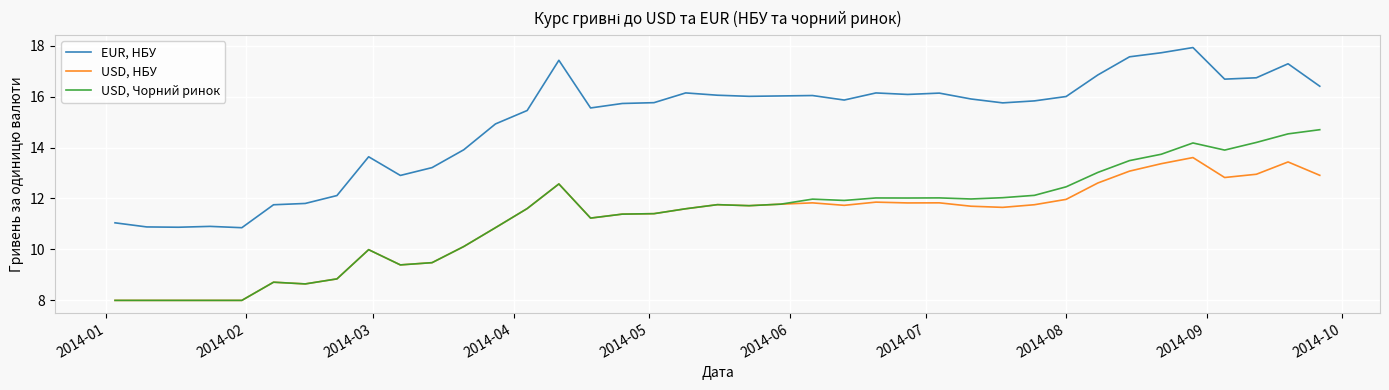

Which series has the widest spread of values?

EUR, НБУ